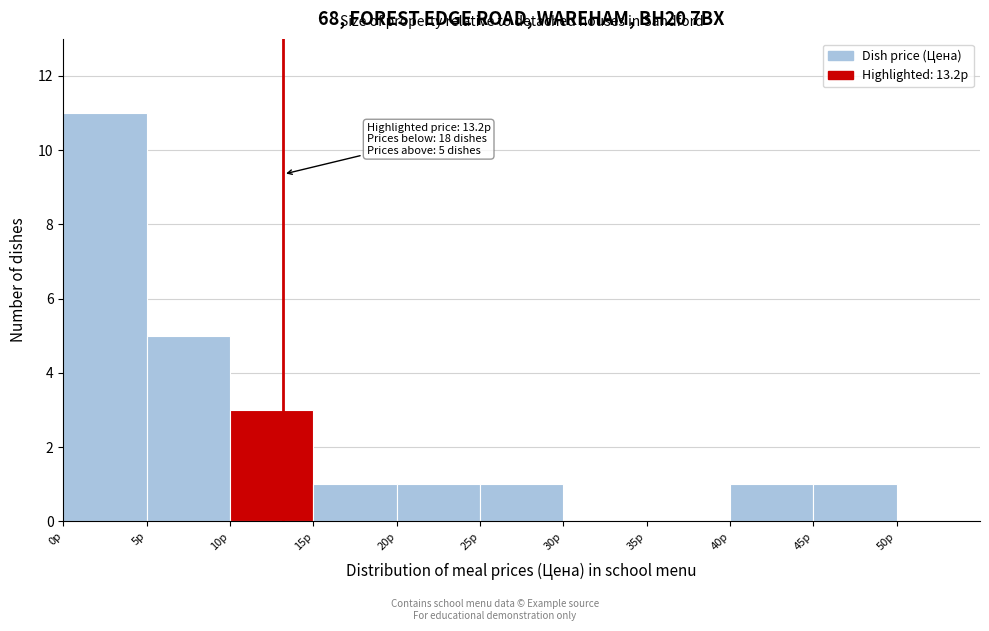

Over which range of the x-axis is the bar tallest?

0 to 5